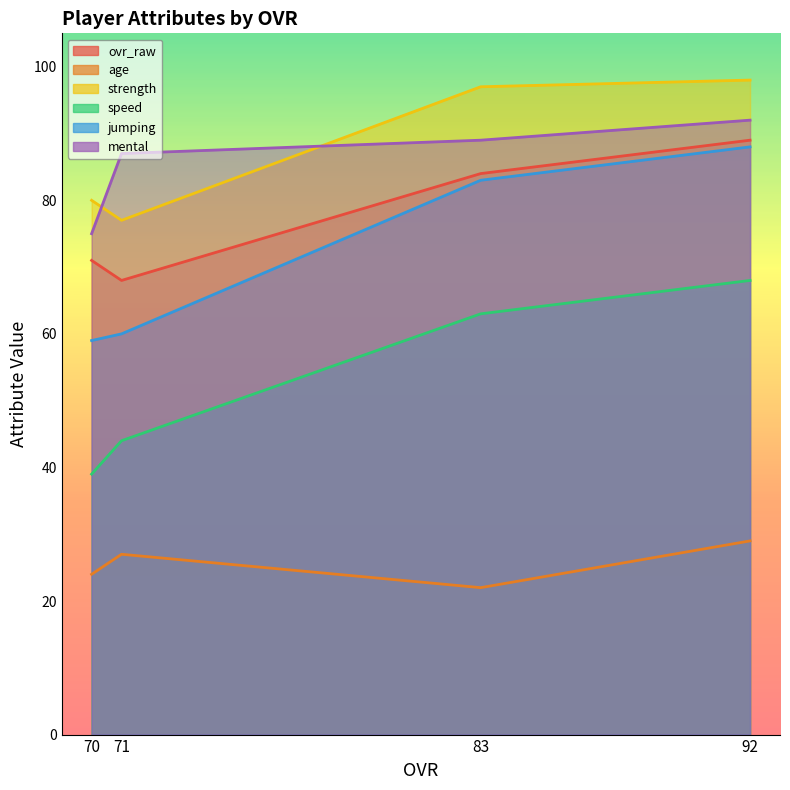

Between 92 and 71, which is larger?

92